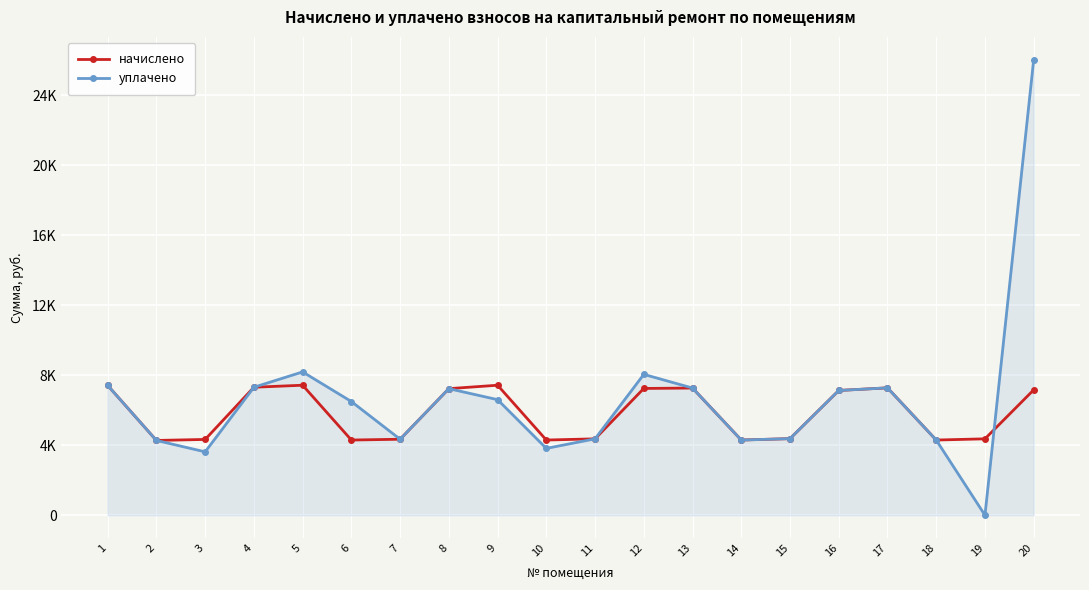

In начислено, how many points are higher than both neighbors (excluding endpoints)?

4